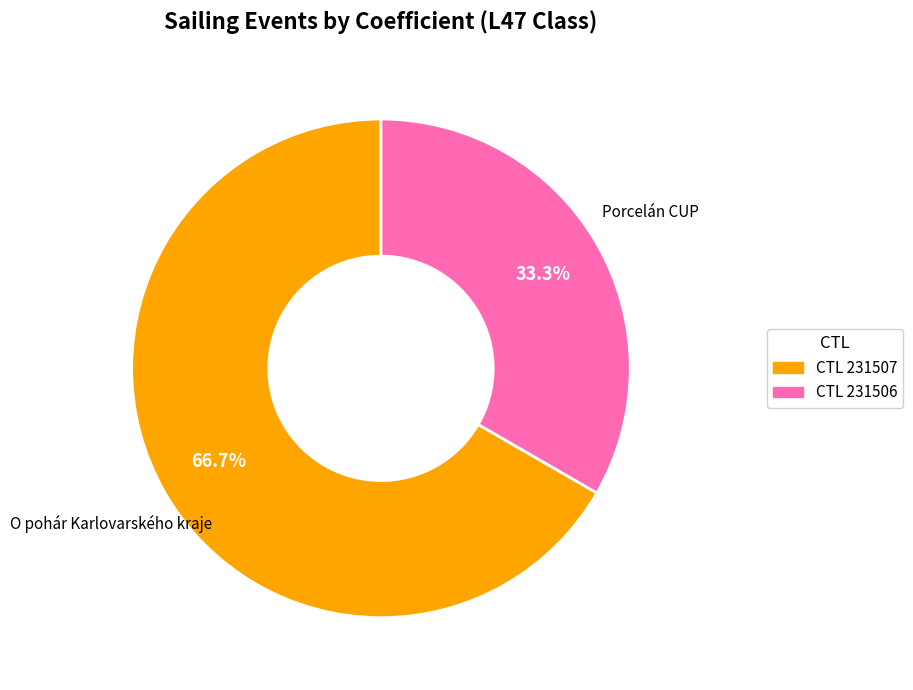

Does any single category account for the majority?

Yes